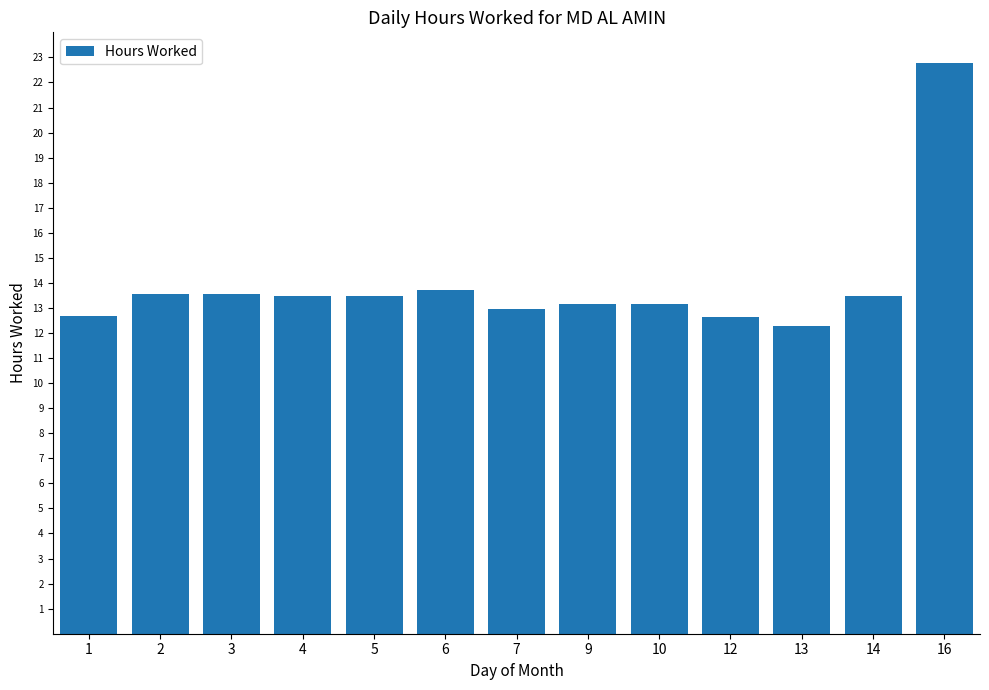

What is the difference between the maximum and minimum values?

10.5